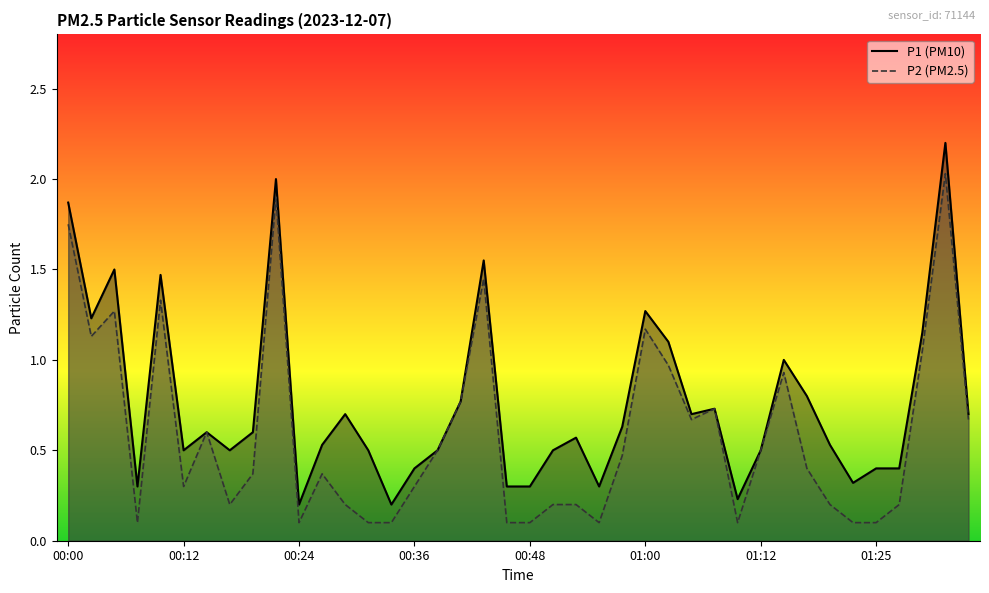

List the series in order of their peak value, highest first.

P1, P2